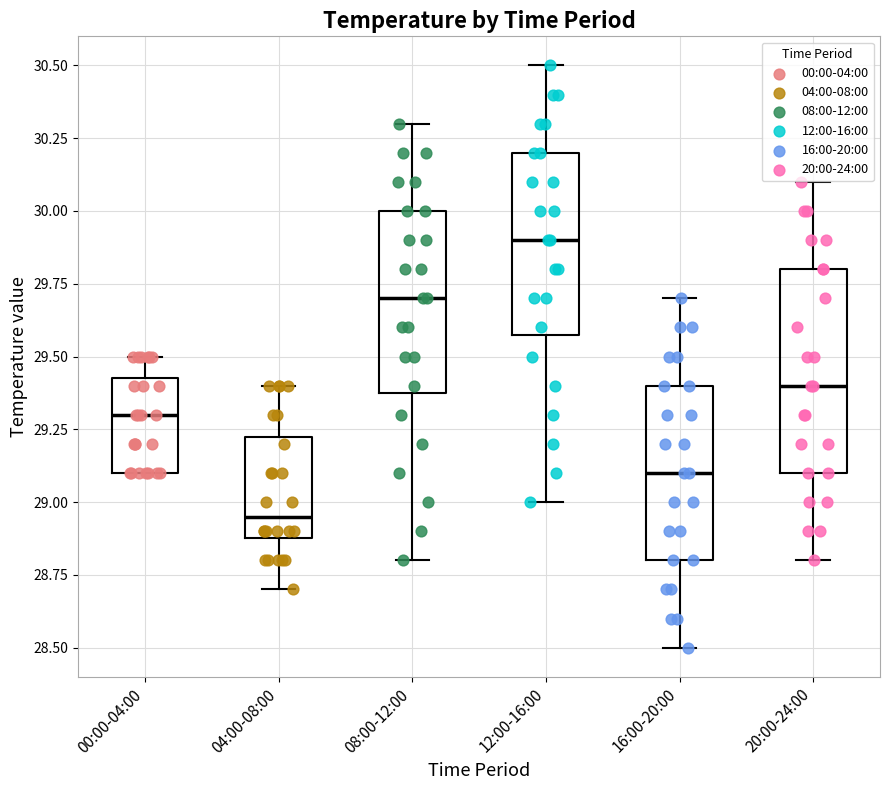

Reading left to right, transcribe this box plot: for each box, give where its median line is, the range the box spans, and where its two whiskers end, as read against the y-axis. The values are not printed on the chart, so give them approximately, as read against the axis.

00:00-04:00: median 29.30, box 29.10 to 29.45, whiskers 29.10 to 29.50
04:00-08:00: median 28.95, box 28.90 to 29.25, whiskers 28.70 to 29.40
08:00-12:00: median 29.70, box 29.40 to 30.00, whiskers 28.80 to 30.30
12:00-16:00: median 29.90, box 29.60 to 30.20, whiskers 29.00 to 30.50
16:00-20:00: median 29.10, box 28.80 to 29.40, whiskers 28.50 to 29.70
20:00-24:00: median 29.40, box 29.10 to 29.80, whiskers 28.80 to 30.10